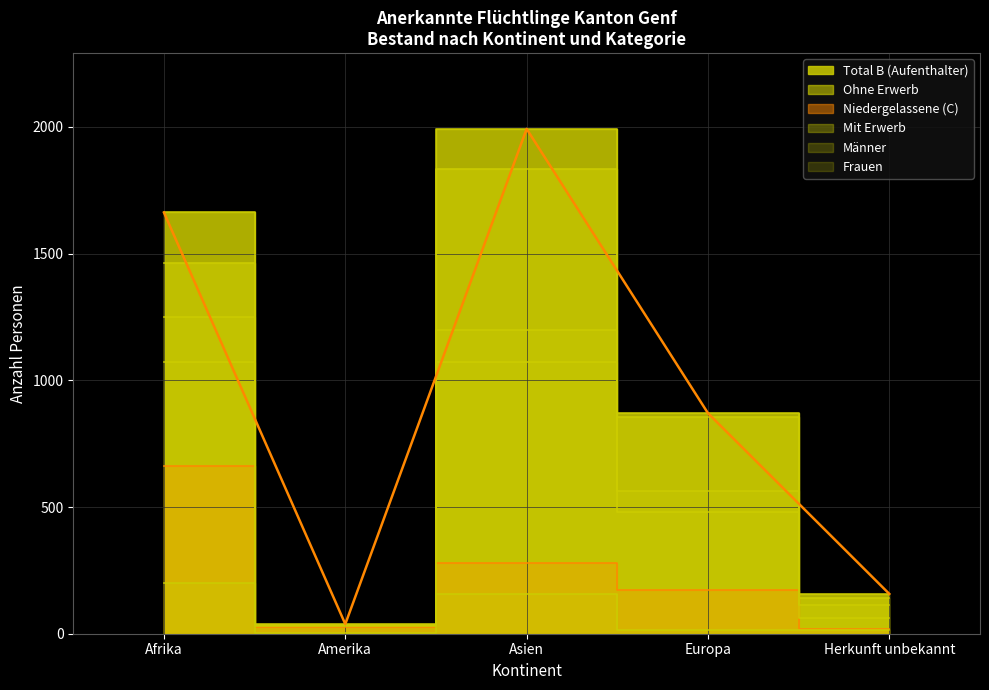

What is the sum of the Männer values at Amerika and Asien?

1231